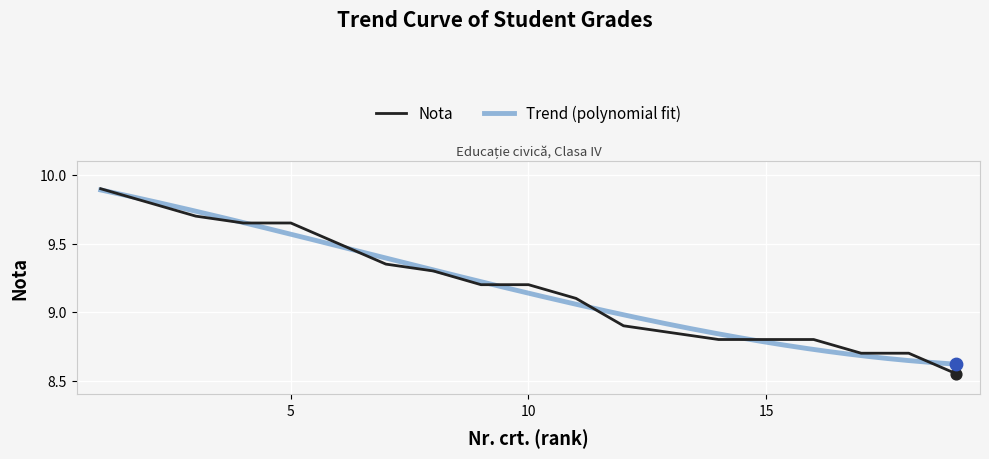

Which has a higher value, 15 or 3?

3